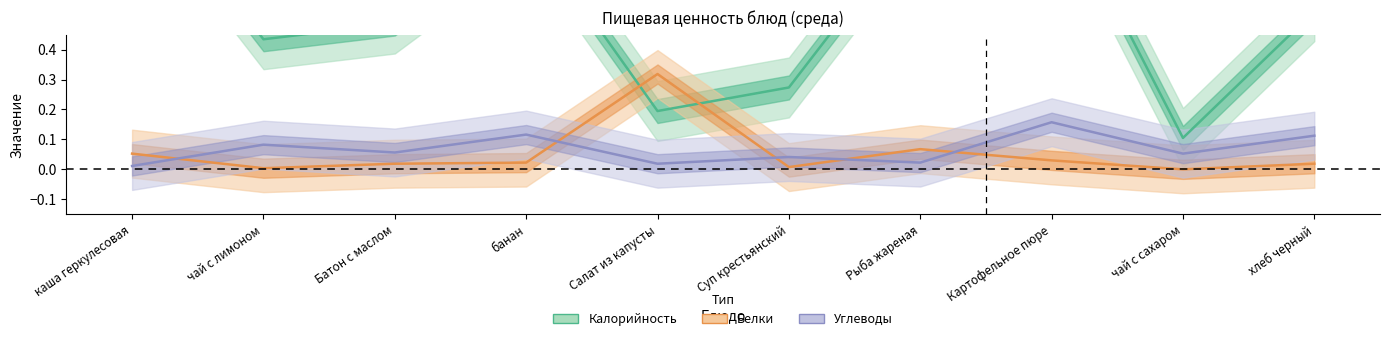

The value of Белки (норм.) at чай с лимоном is 0.0. True or false?

True